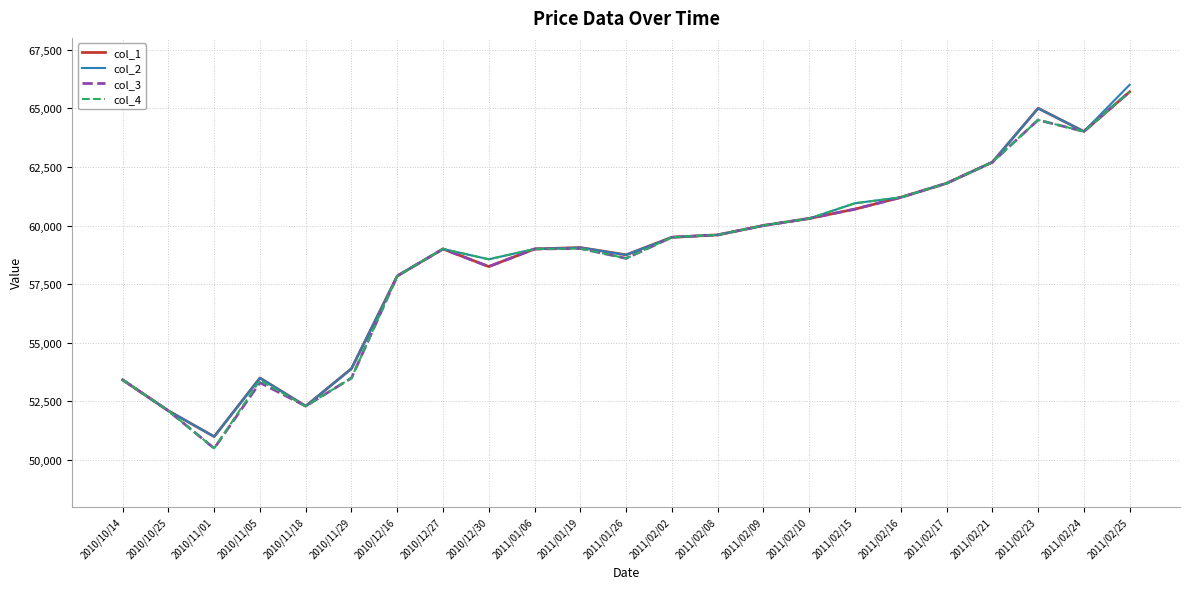

In col_3, how many points are lower than both neighbors (excluding endpoints)?

5